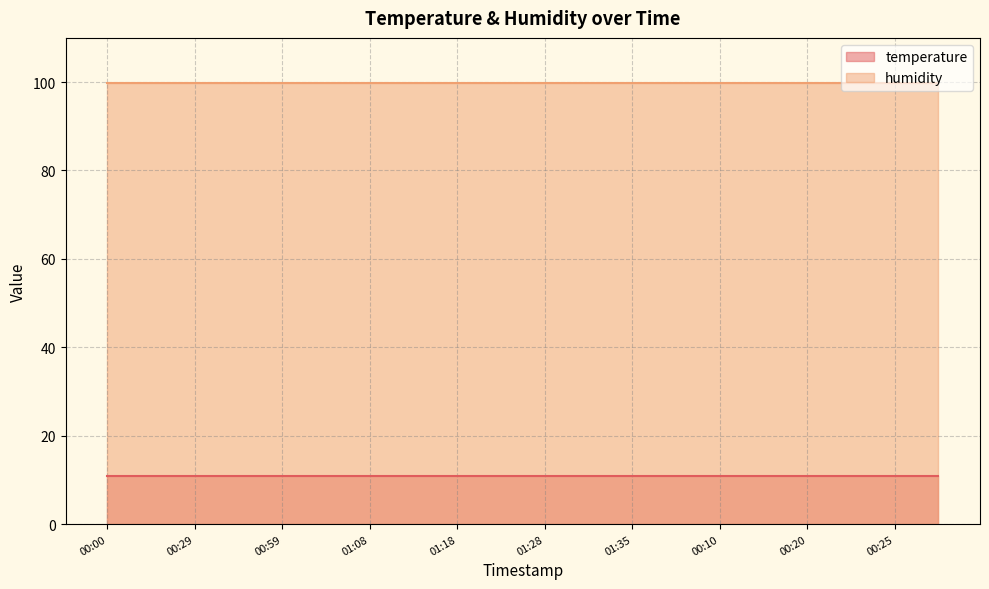

How many lines are shown in the chart?

2